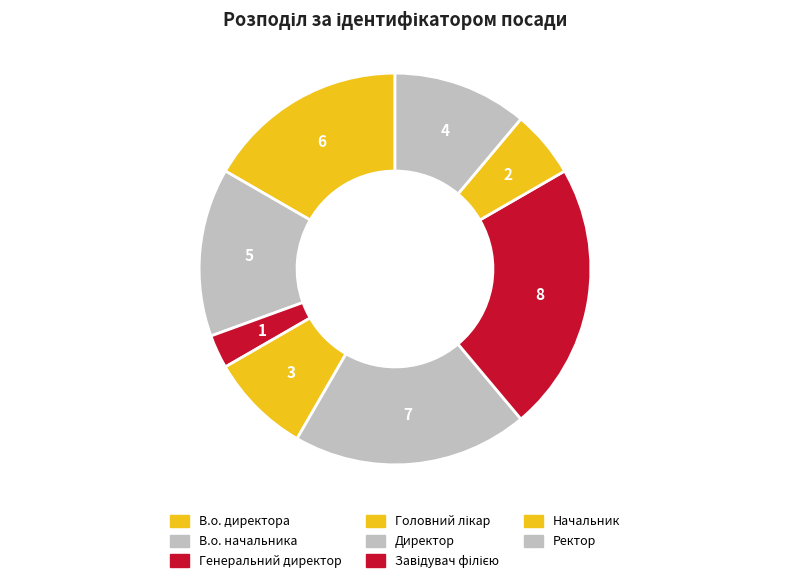

The В.о. директора slice represents 17% of the pie. True or false?

True